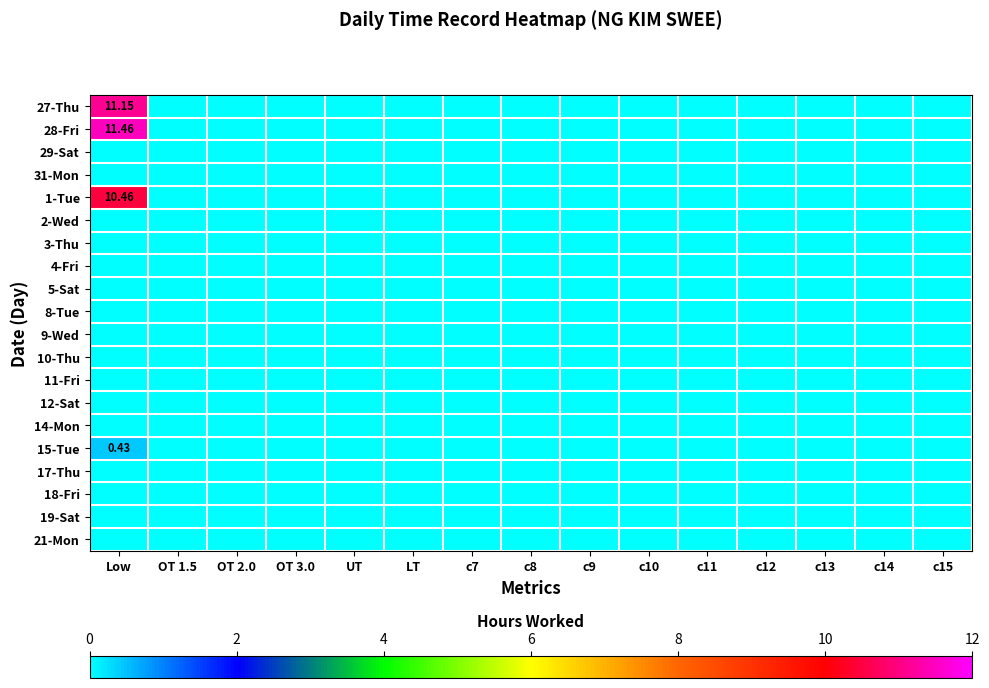

Where is 27-Thu nearest to the value 5?

OT 1.5